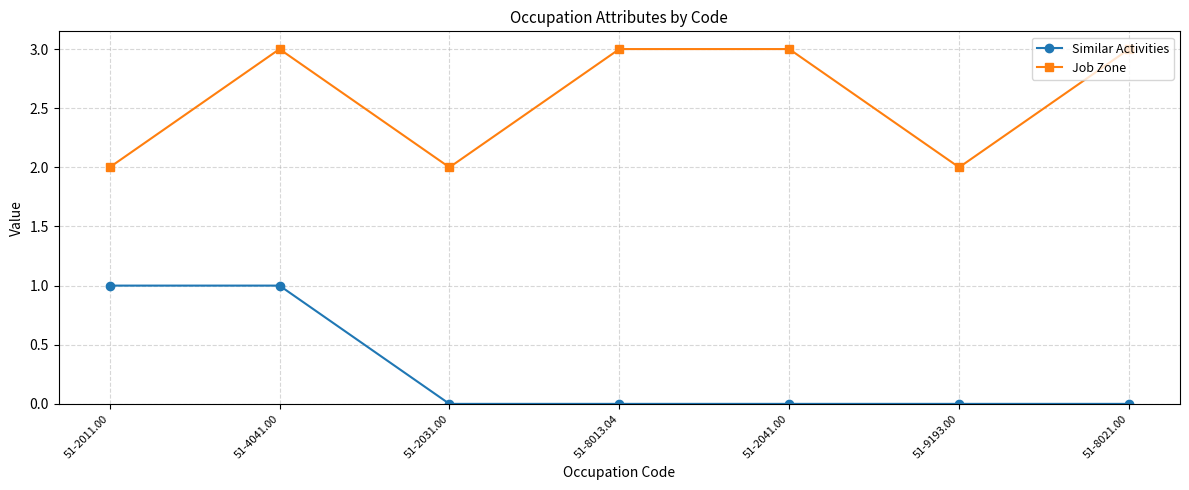

The value of Similar Activities at 51-4041.00 is 0. True or false?

False